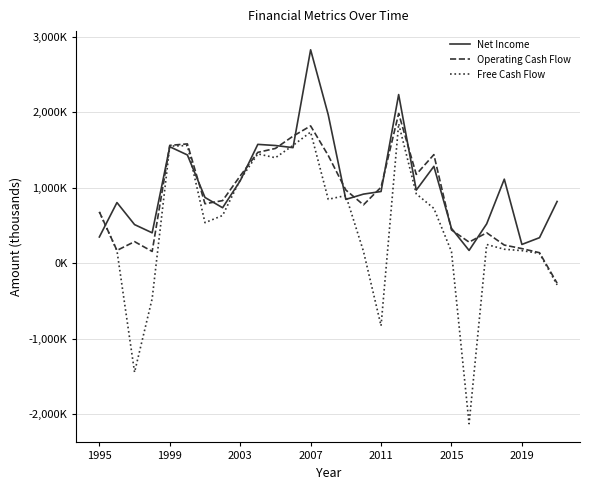

Does the chart display data point markers on the line(s)?

No